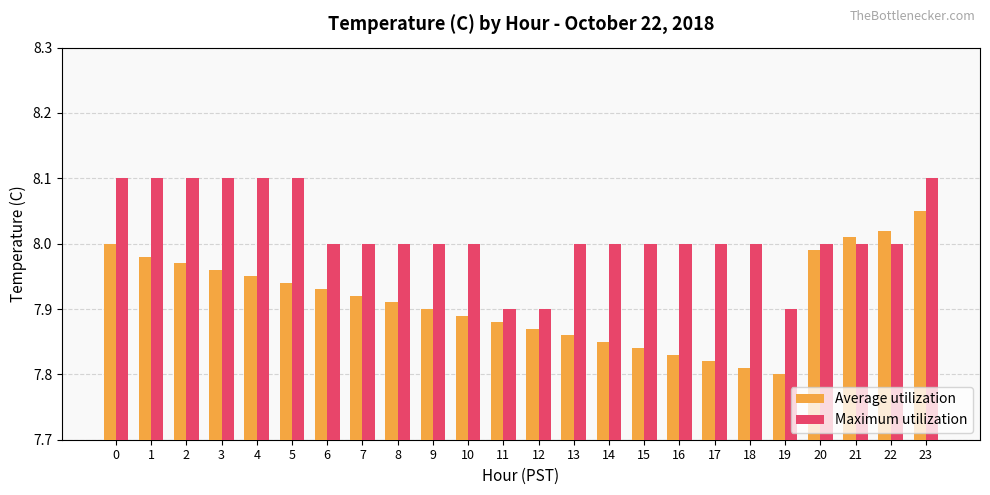

The Average utilization series shows 4.9 at 15. True or false?

False